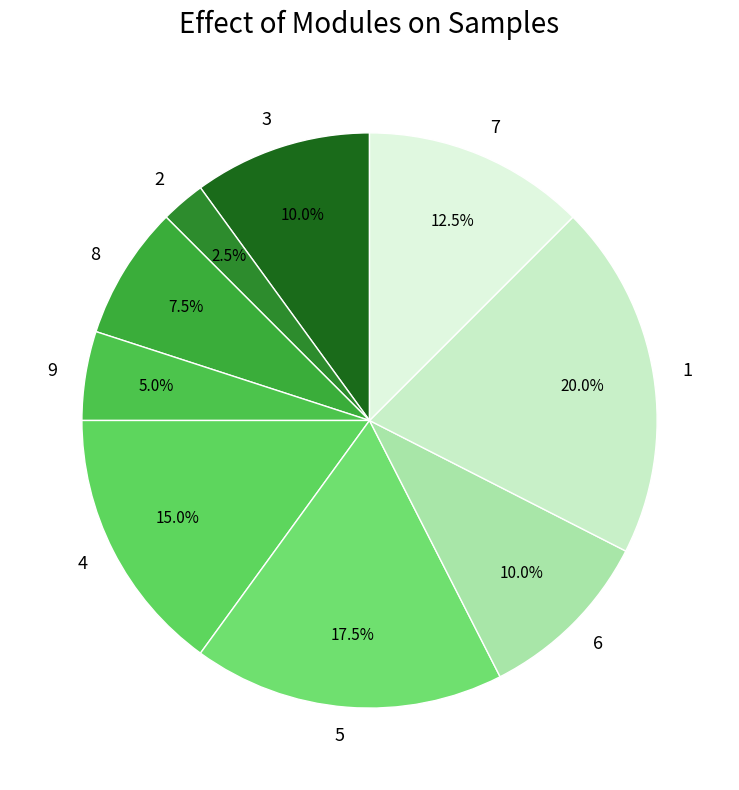

What percentage is the 1 slice, to the nearest percent?

20%